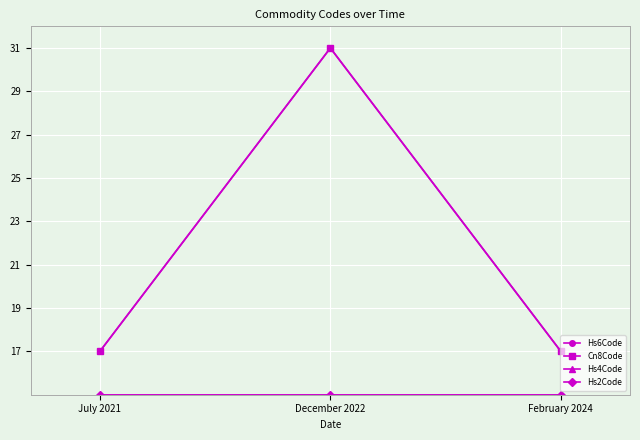

The Cn8Code series shows 20 at December 2022. True or false?

False